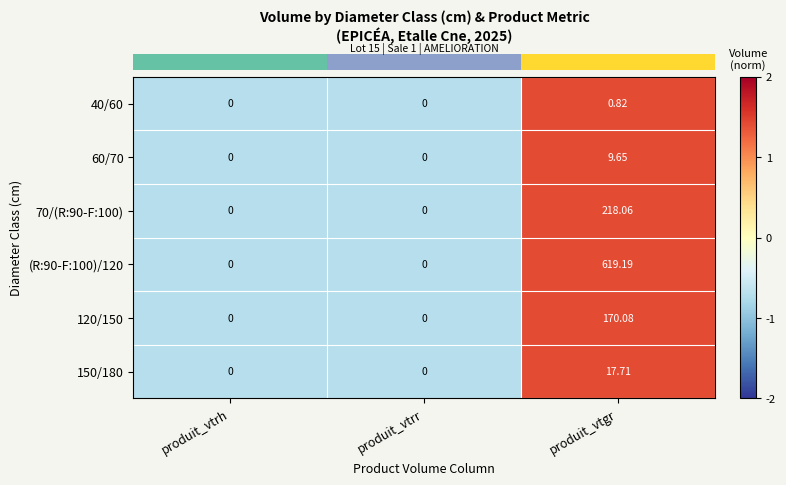

What is the minimum value shown in the chart?

0.0